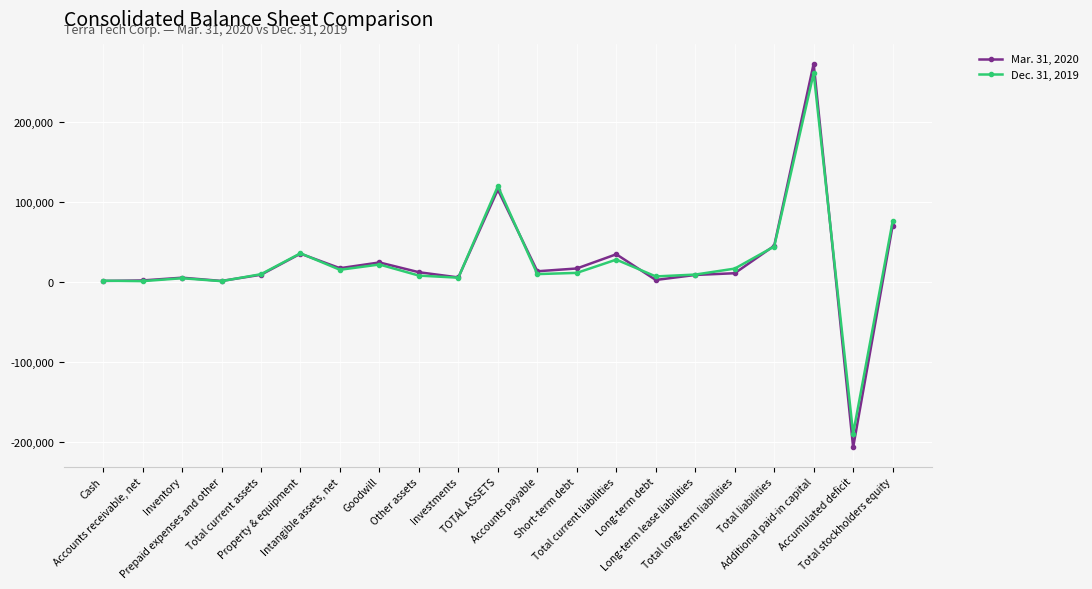

At which label does Dec. 31, 2019 first exceed 9504?

Property & equipment